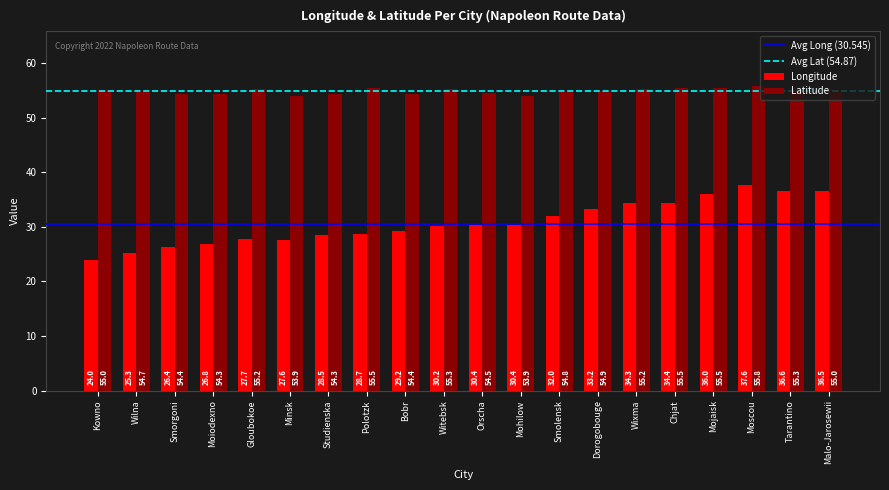

How many values in the Longitude series exceed 30?

11